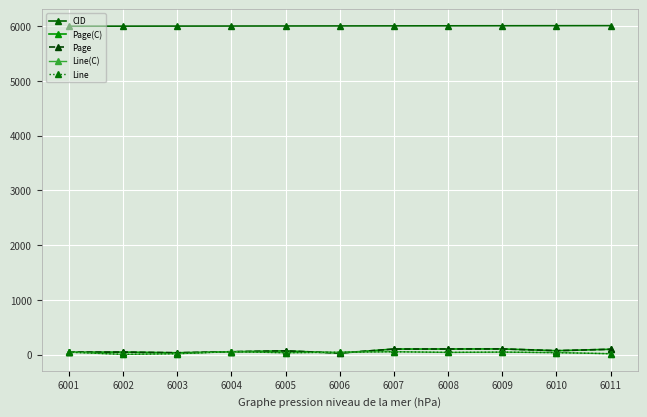

Reading left to right, list all the values displayed in this chart.

CID: 6001.0	6002.0	6003.0	6004.0	6005.0	6006.0	6007.0	6008.0	6009.0	6010.0	6011.0
Page(C): 44.0	46.0	33.0	52.0	68.0	27.0	101.0	102.0	103.0	71.0	97.0
Page: 44.4	46.0	33.2	52.5	68.3	27.4	101.5	102.4	103.5	71.4	97.2
Line(C): 44.0	4.0	16.0	54.0	34.0	44.0	52.0	40.0	45.0	36.0	16.0
Line: 44.0	4.0	16.0	54.0	34.0	44.0	52.0	40.0	45.0	36.0	16.0